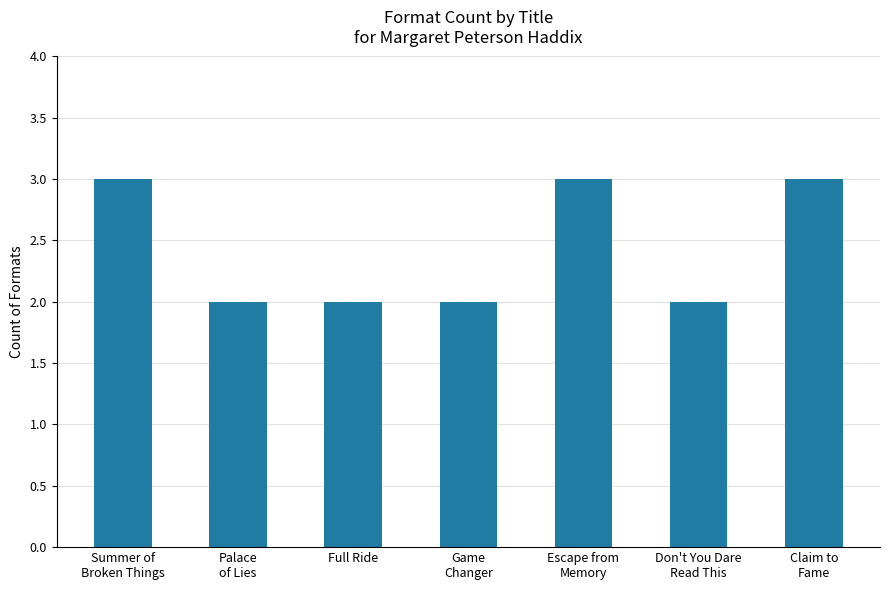

How many bars are there in total?

7